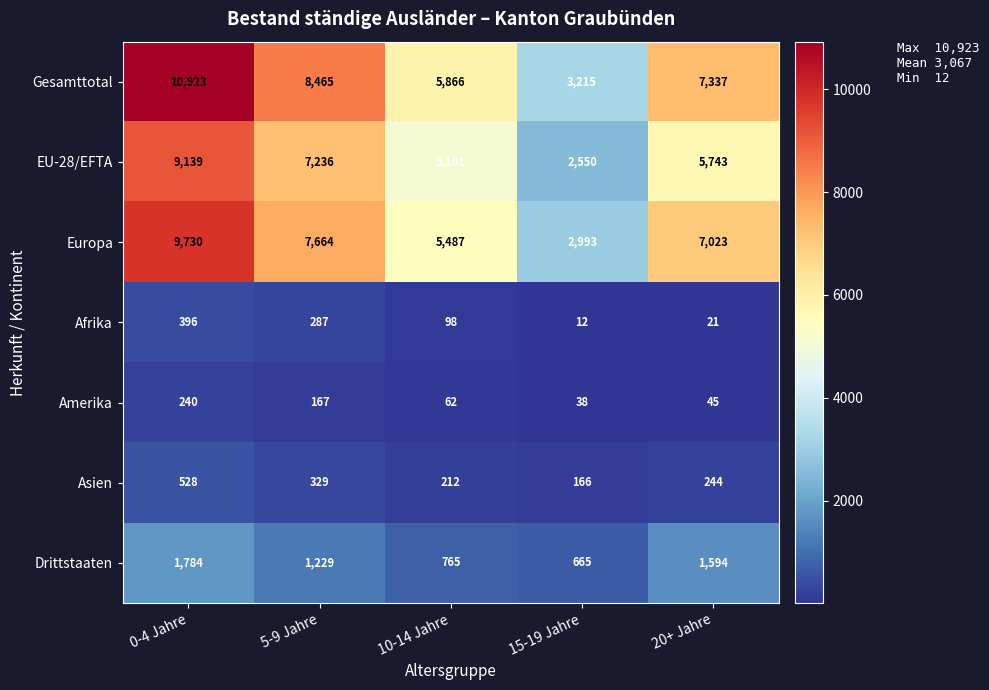

At which label is Amerika closest to 139?

5-9 Jahre